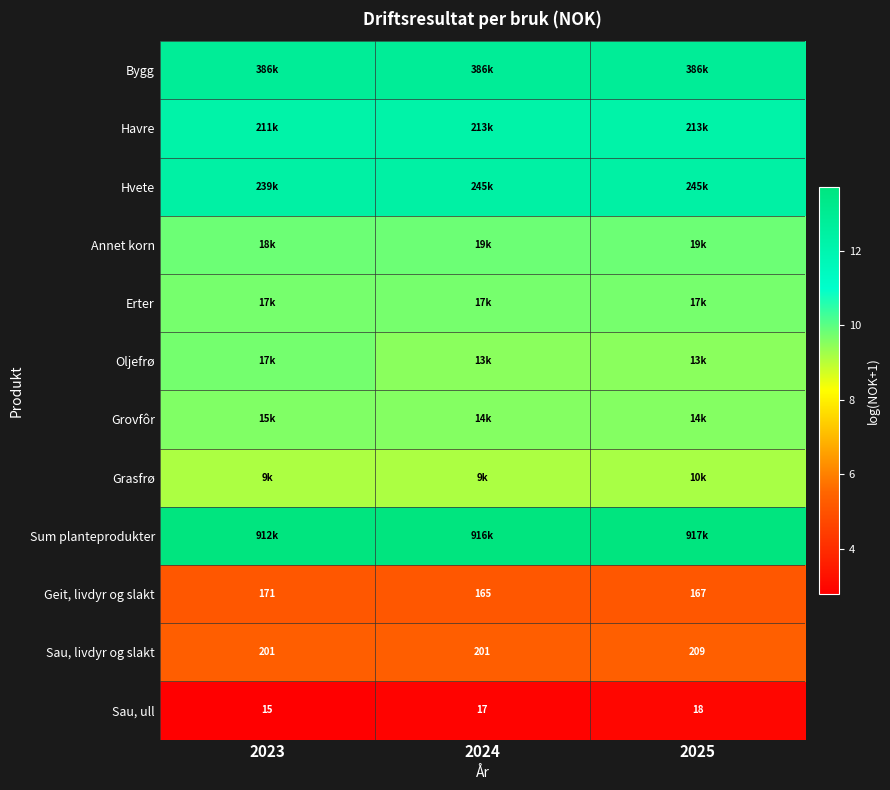

Read the Hvete value at 2023.

12.4